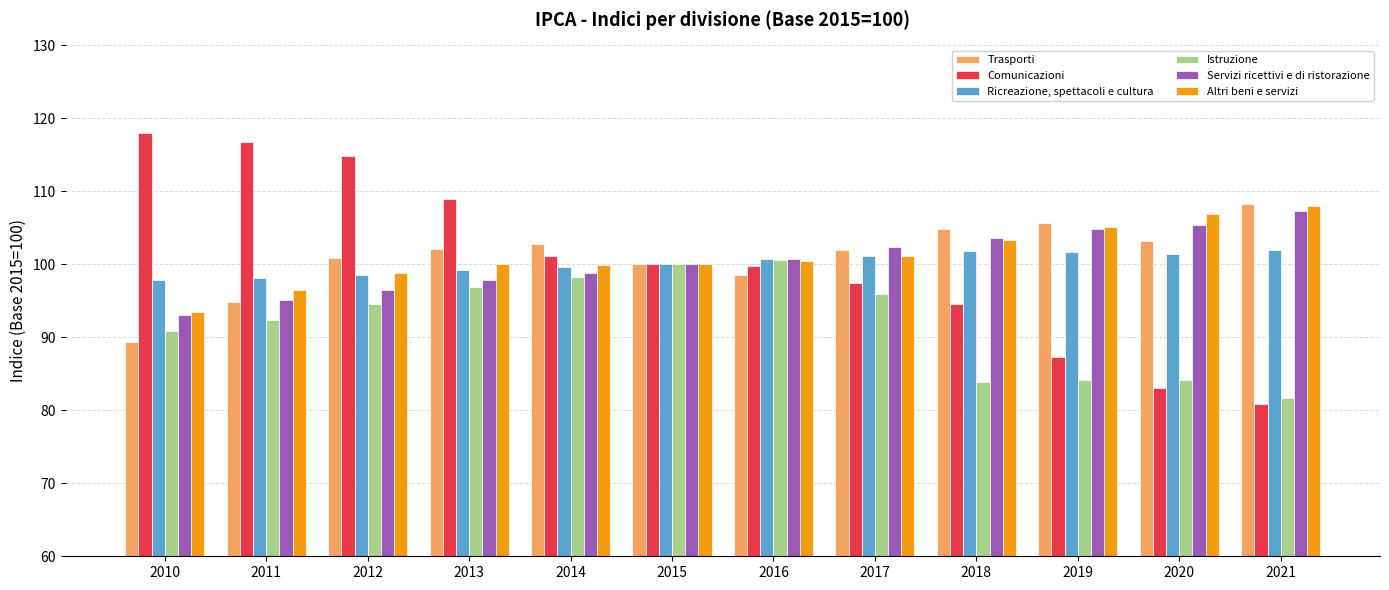

Which series has the widest spread of values?

Comunicazioni